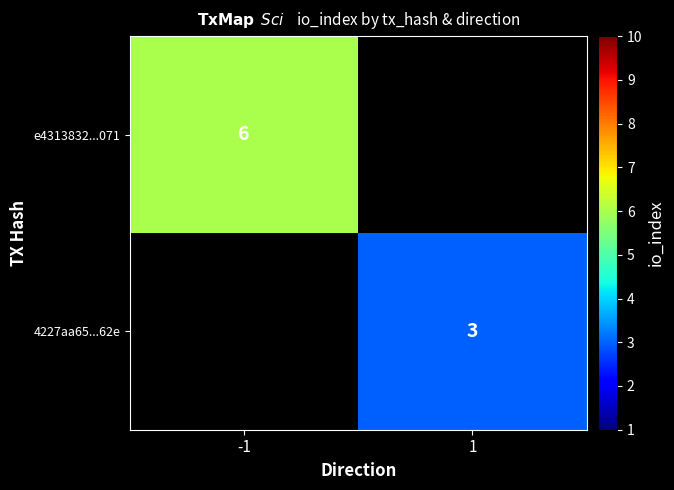

True or false: 4227aa65...62e has a value of 3 at 1.

True